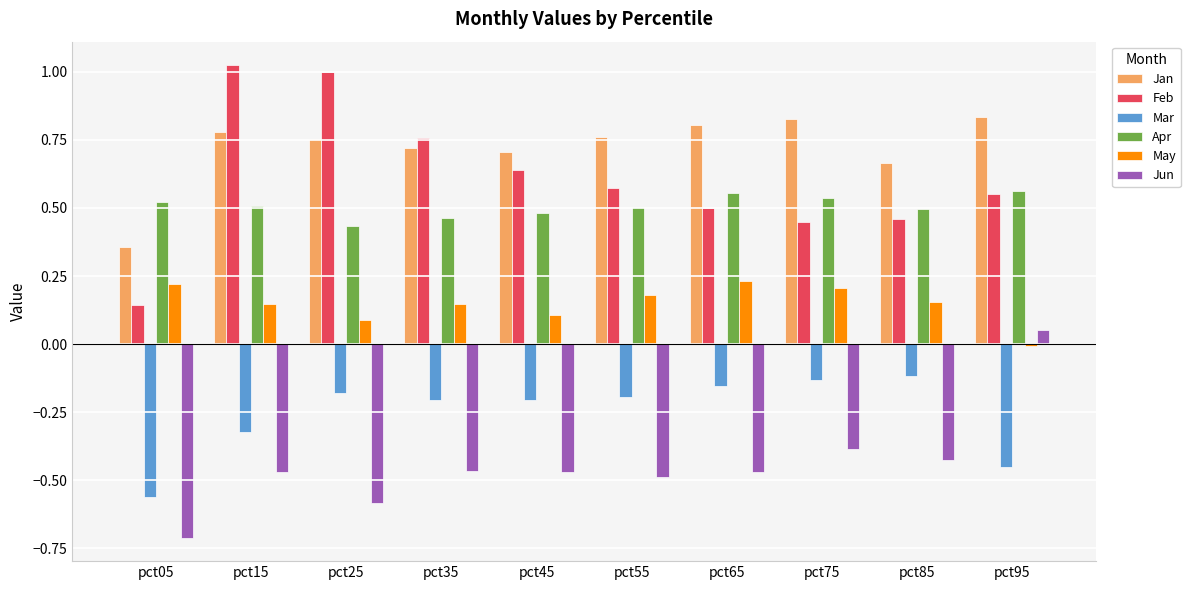

How many values in the Jun series are below 0?

9